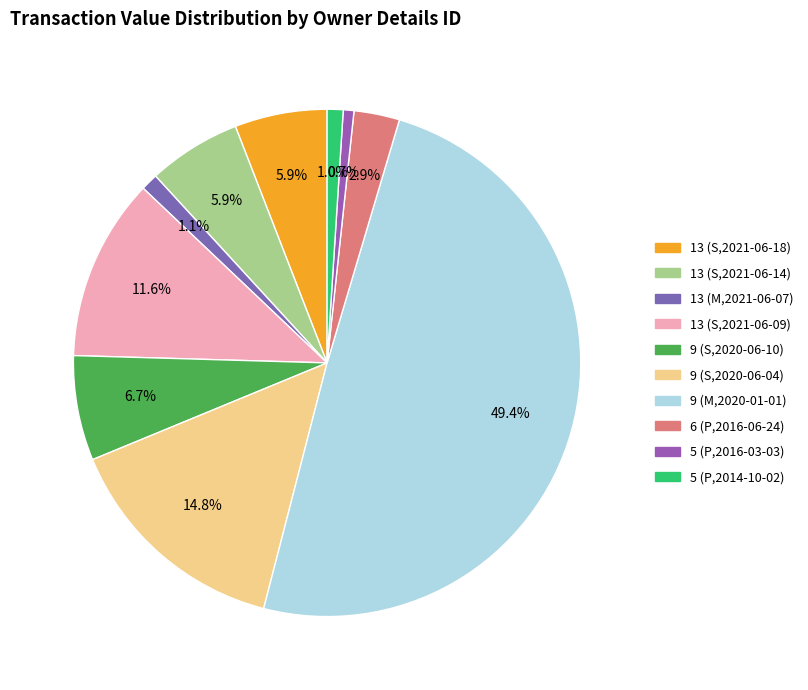

Is it true that 13 (M,2021-06-07) is 1% of the pie?

True